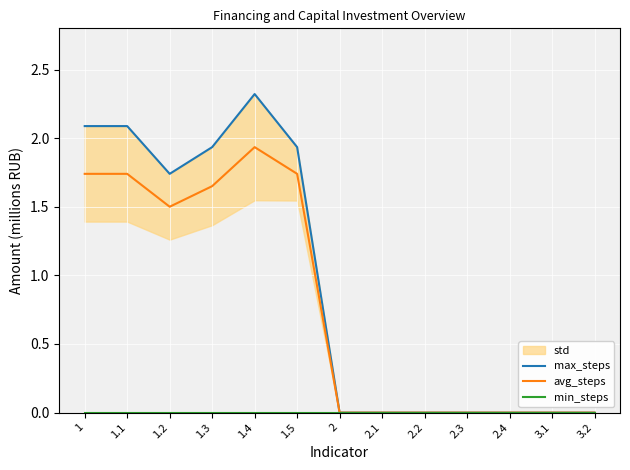

Reading left to right, list all the values displayed in this chart.

max_steps: 2.1	2.1	1.7	1.9	2.3	1.9	0.0	0.0	0.0	0.0	0.0	0.0	0.0
avg_steps: 1.7	1.7	1.5	1.6	1.9	1.7	0.0	0.0	0.0	0.0	0.0	0.0	0.0
min_steps: 0.0	0.0	0.0	0.0	0.0	0.0	0.0	0.0	0.0	0.0	0.0	0.0	0.0